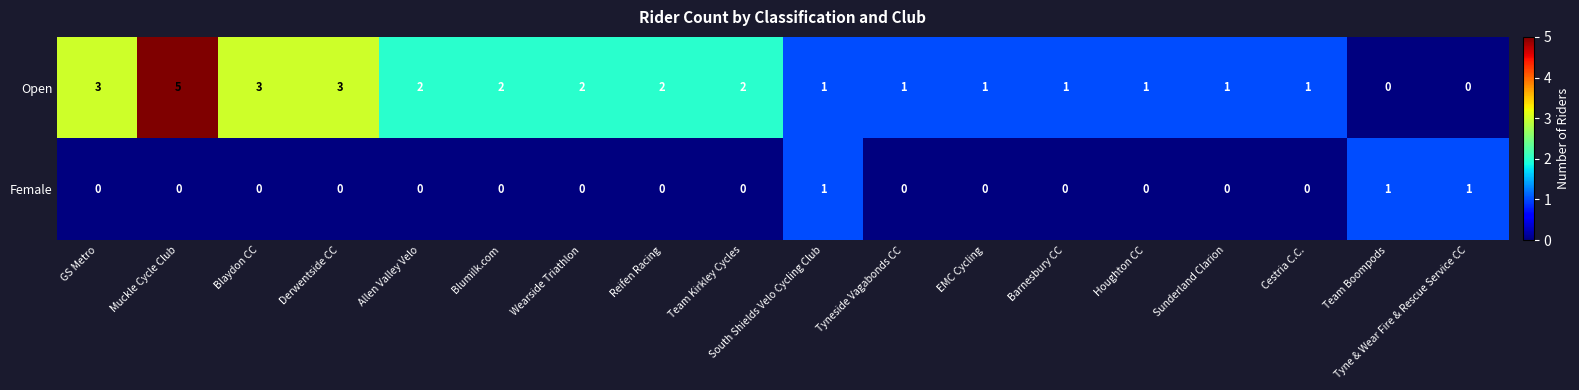

Where does the Open series first go above 2?

GS Metro